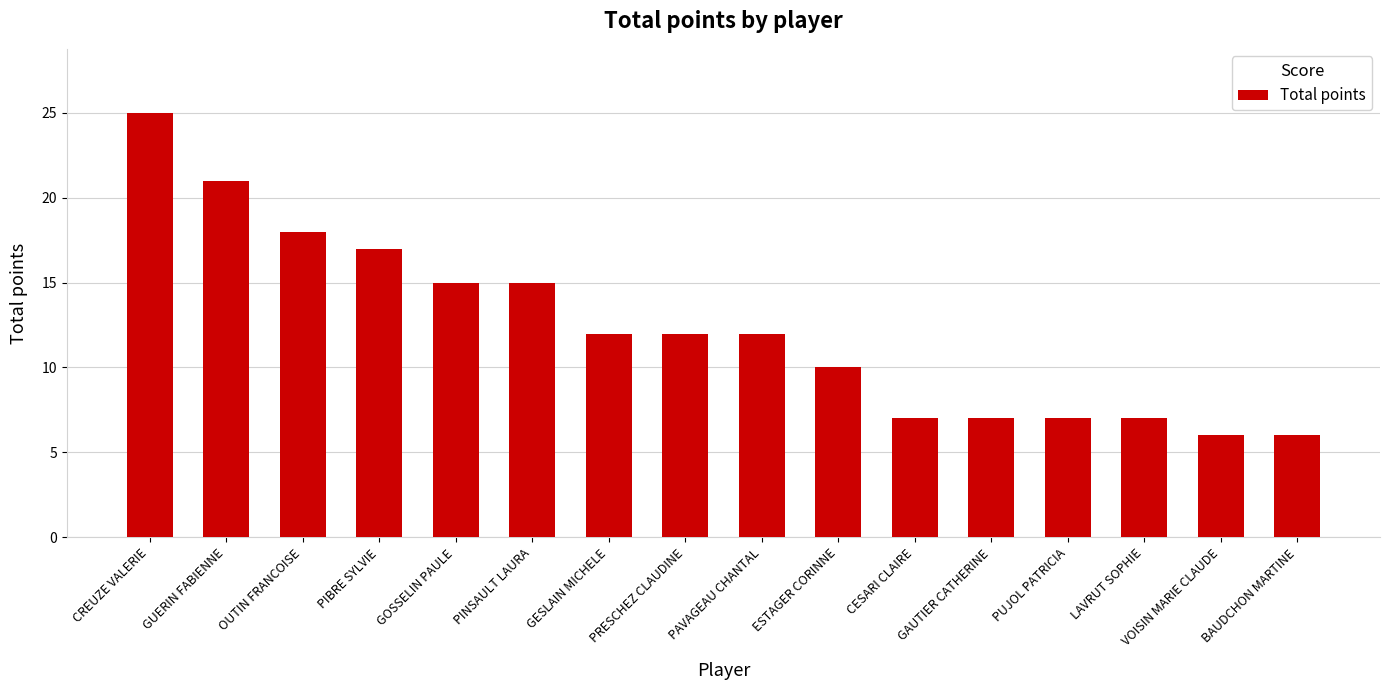

True or false: the data shows 9 at LAVRUT SOPHIE.

False